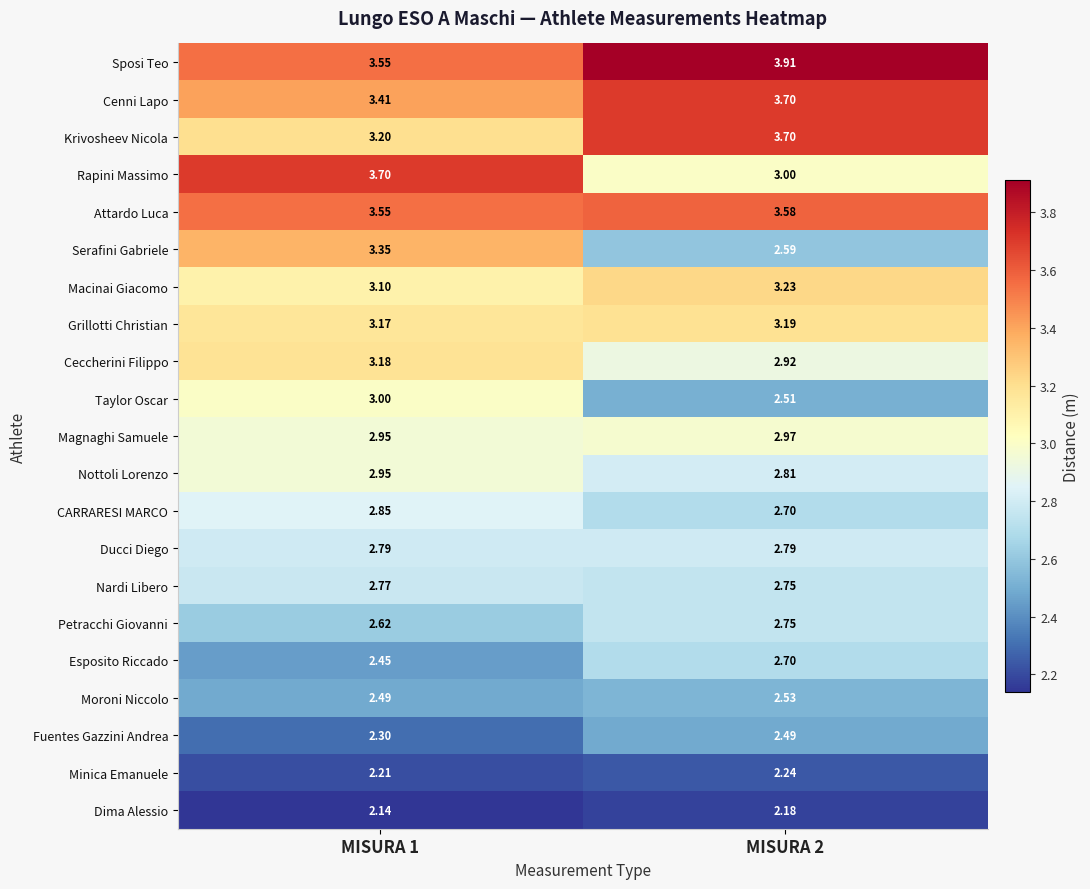

How many series are shown in this chart?

21